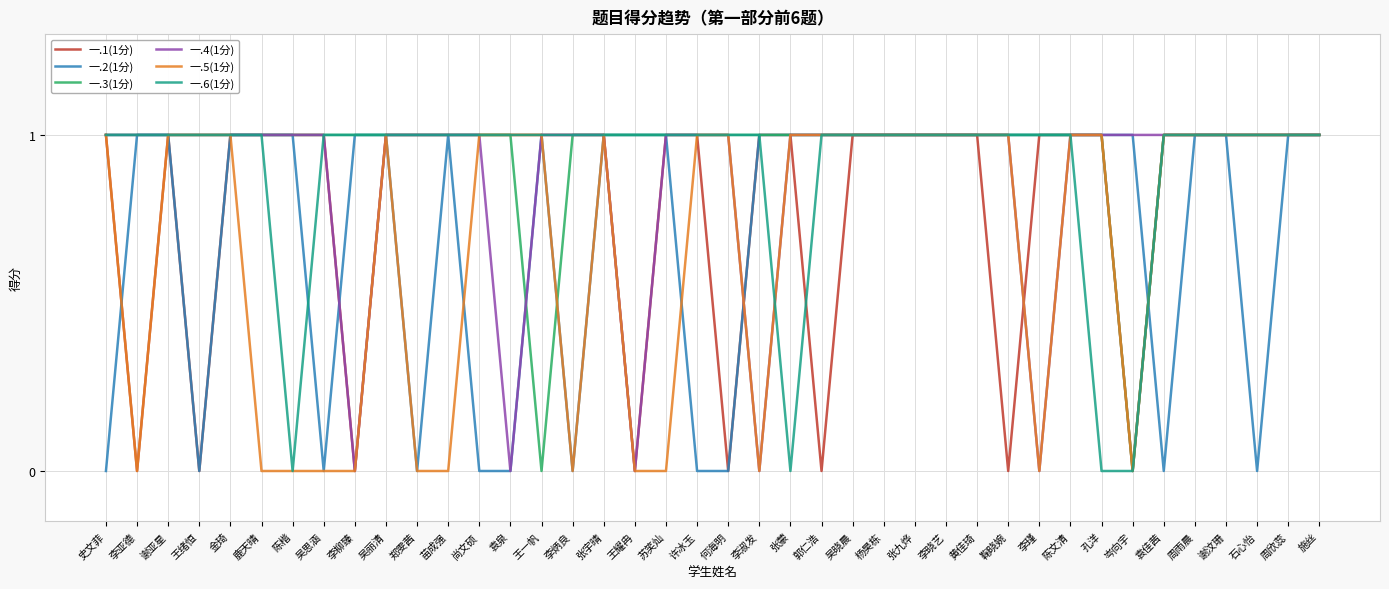

Reading right to left, extract all data points from this chart.

一.1(1分): 1	1	1	1	1	1	0	1	1	1	0	1	1	1	1	1	0	1	1	0	1	1	0	1	1	1	1	1	1	1	1	0	1	1	1	1	0	1	0	1
一.2(1分): 1	1	0	1	1	0	1	1	1	1	1	1	1	1	1	1	1	1	1	0	0	1	1	1	0	1	0	0	1	0	1	1	0	1	1	1	0	1	1	0
一.3(1分): 1	1	1	1	1	1	0	1	1	1	1	1	1	1	1	1	1	1	1	1	1	1	1	1	1	0	1	1	1	1	1	1	1	1	1	1	1	1	1	1
一.4(1分): 1	1	1	1	1	1	1	1	1	0	1	1	1	1	1	1	1	1	0	1	1	1	0	1	1	1	0	1	1	1	1	0	1	1	1	1	1	1	1	1
一.5(1分): 1	1	1	1	1	1	0	1	1	0	1	1	1	1	1	1	1	1	0	1	1	0	0	1	0	1	1	1	0	0	1	0	0	0	0	1	1	1	0	1
一.6(1分): 1	1	1	1	1	1	0	0	1	1	1	1	1	1	1	1	1	0	1	1	1	1	1	1	1	1	1	1	1	1	1	1	1	0	1	1	1	1	1	1